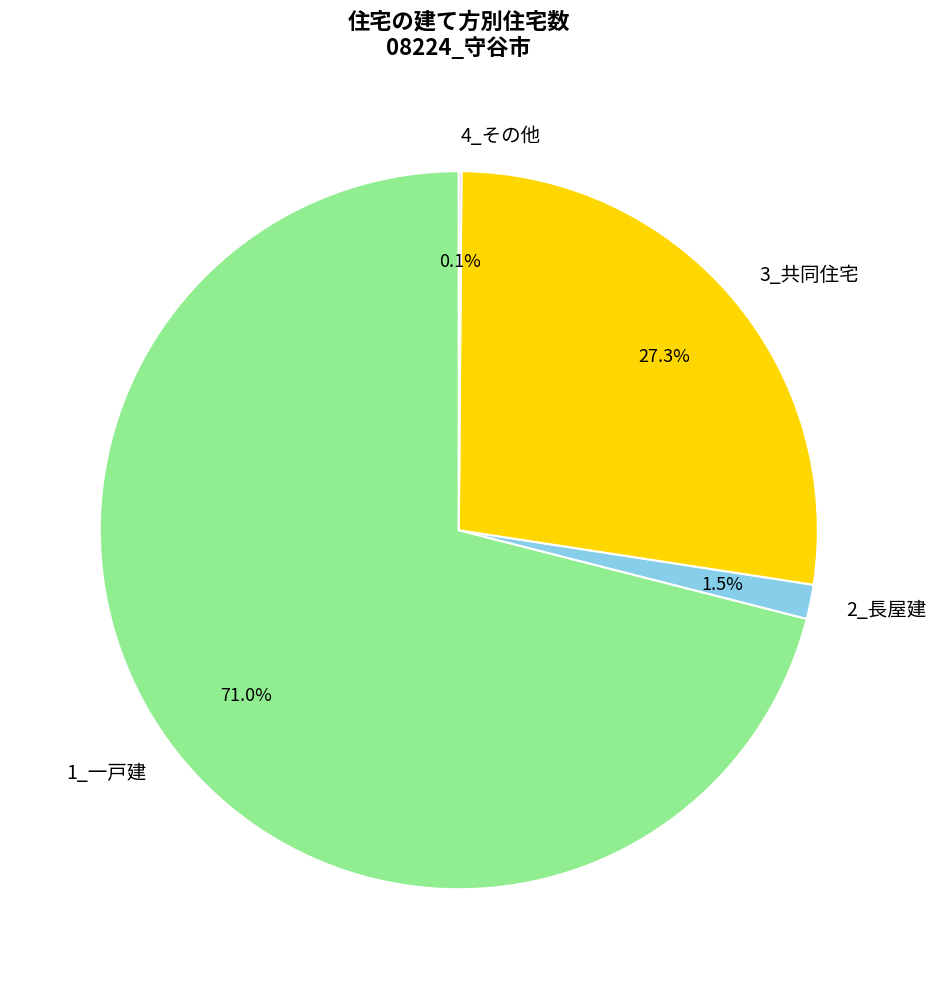

Is there a majority slice in this chart?

Yes